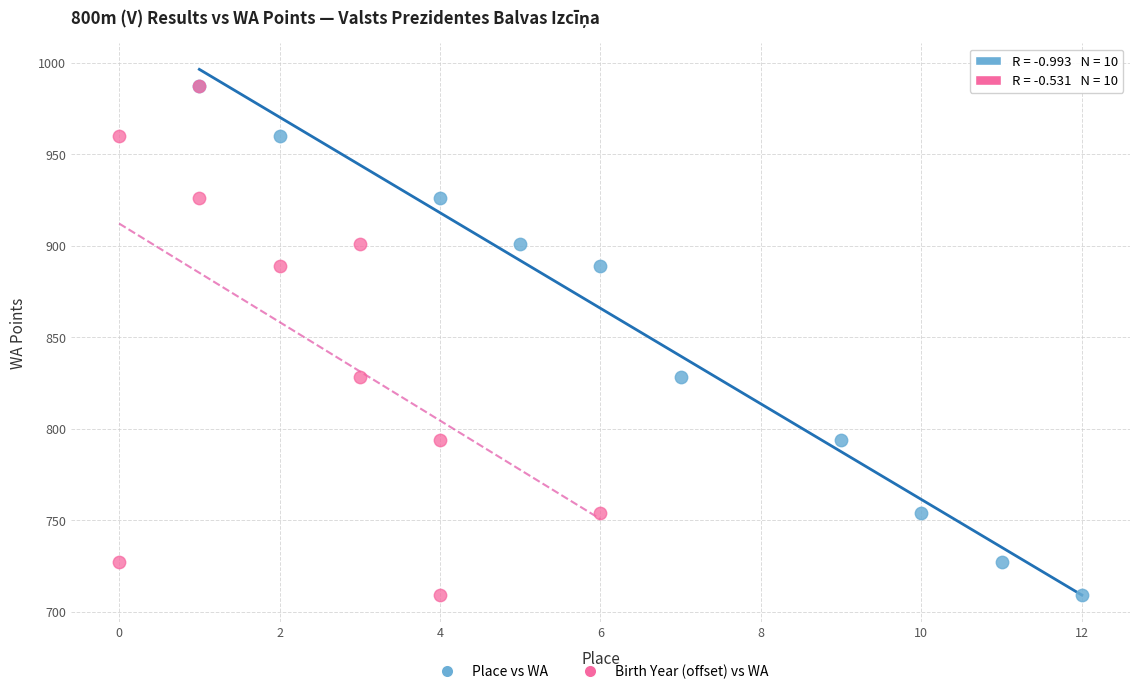

What are all the series names shown in the legend?

Place vs WA, Birth Year (offset) vs WA